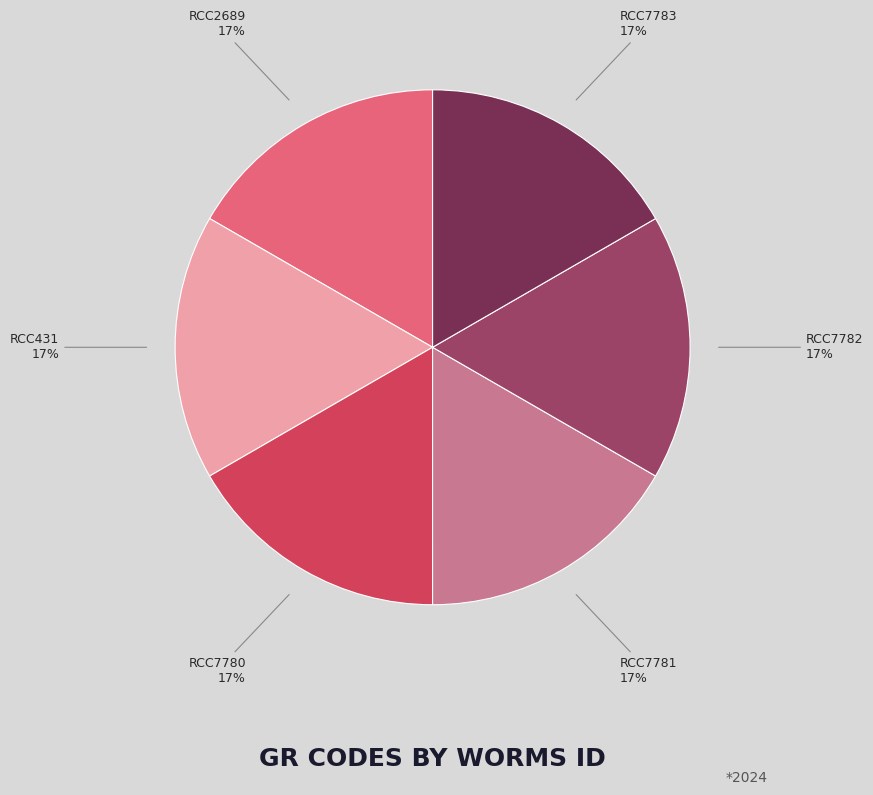

What percentage is the RCC2689 slice, to the nearest percent?

17%